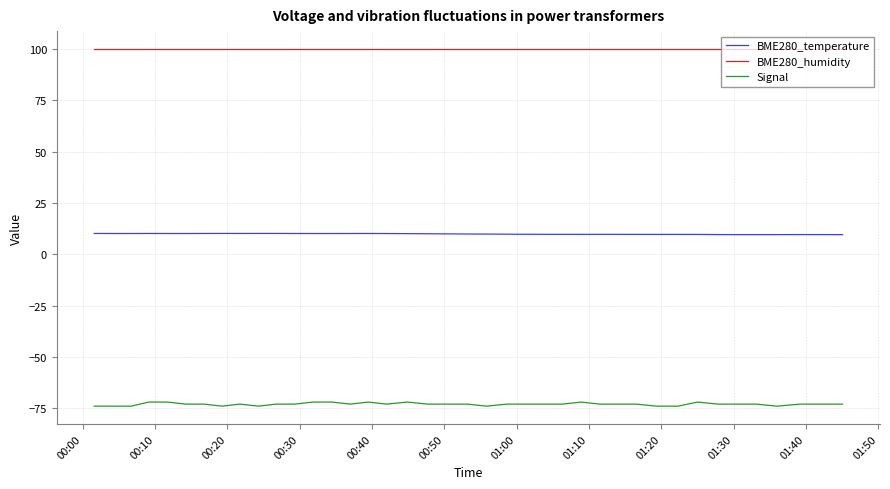

Count the number of data series in this chart.

3